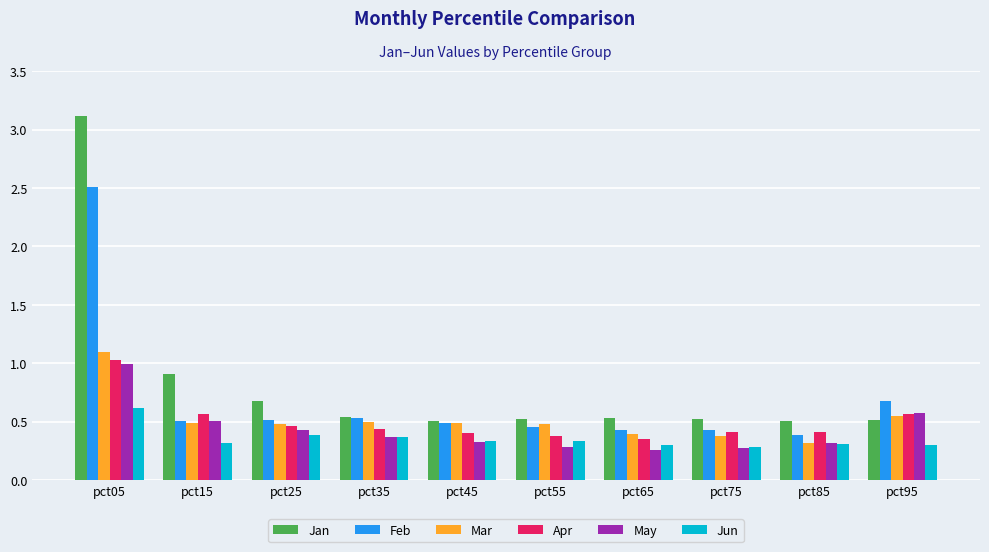

What is the difference between the maximum and second lowest values in the Jan series?

2.6